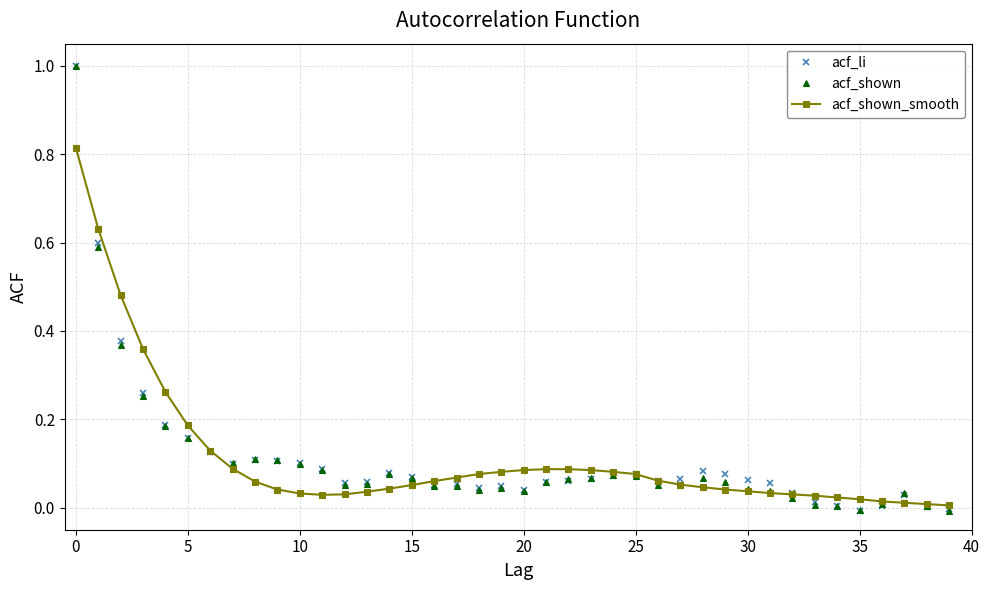

True or false: acf_li has more than 0 interior local peaks.

True